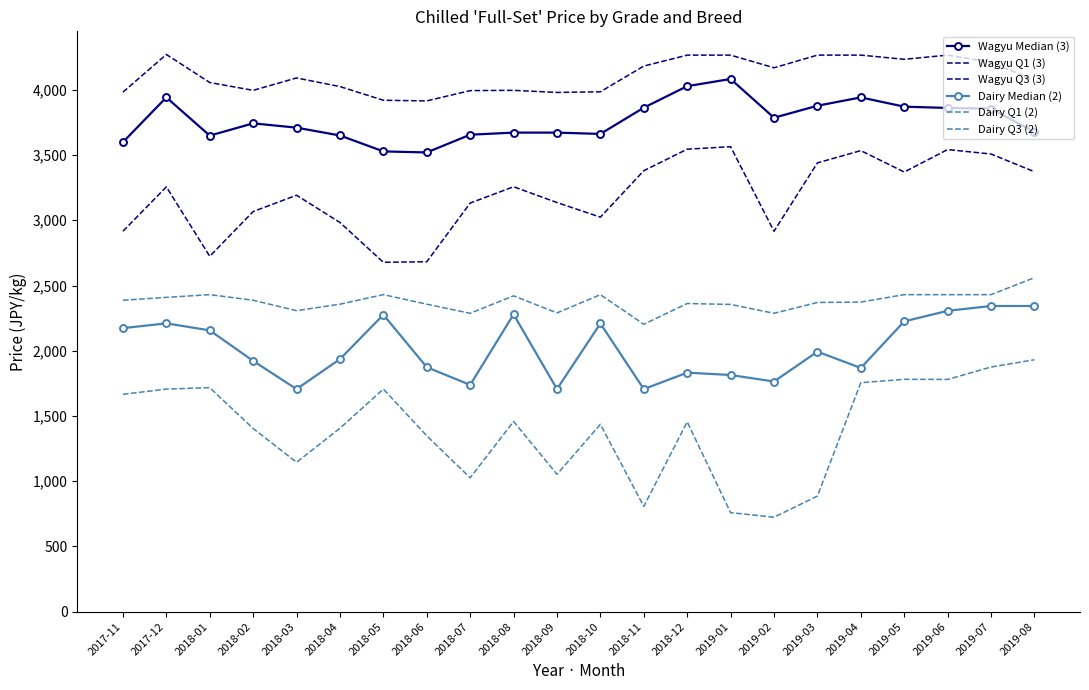

Reading left to right, what are all the values shown in this chart?

Wagyu Median (3): 3599	3942	3649	3743	3710	3650	3528	3520	3656	3672	3672	3662	3863	4028	4083	3786	3878	3942	3871	3861	3856	3677
Wagyu Q1 (3): 2916	3256	2724	3067	3192	2983	2678	2682	3132	3257	3136	3024	3380	3545	3564	2916	3440	3534	3370	3542	3508	3372
Wagyu Q3 (3): 3982	4271	4056	3996	4091	4025	3920	3915	3994	3996	3980	3985	4182	4266	4266	4169	4266	4266	4234	4266	4212	4072
Dairy Median (2): 2173	2210	2156	1922	1706	1936	2276	1874	1738	2279	1706	2209	1706	1832	1814	1764	1993	1868	2225	2306	2343	2343
Dairy Q1 (2): 1666	1706	1717	1404	1145	1406	1706	1348	1026	1458	1053	1436	807	1455	759	724	886	1755	1781	1780	1875	1931
Dairy Q3 (2): 2387	2409	2430	2387	2307	2357	2430	2357	2287	2421	2290	2430	2203	2362	2355	2287	2370	2373	2430	2430	2430	2560